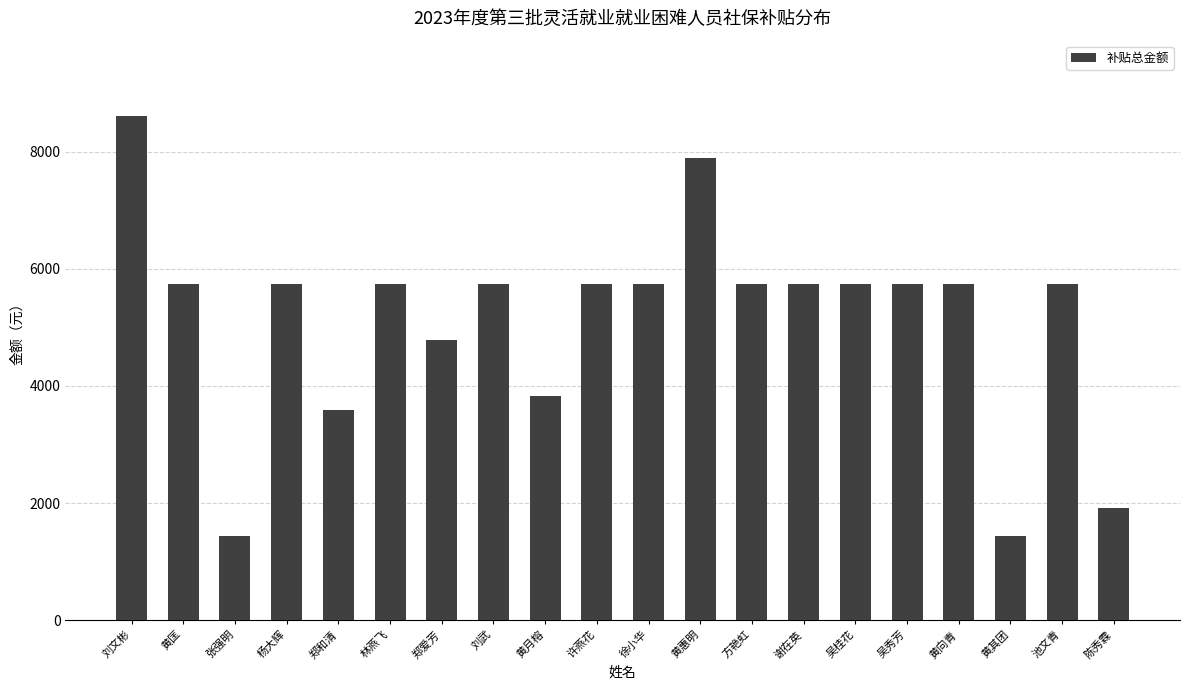

What is the greatest value displayed?

8601.8